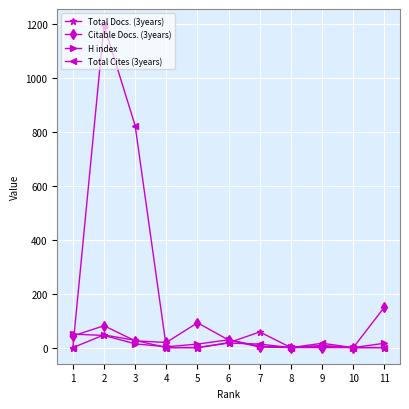

What is the sum of the H index values at 3 and 11?

30